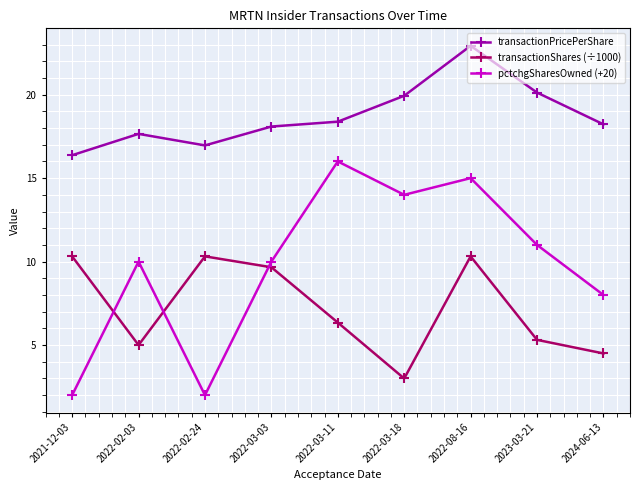

True or false: pctchgSharesOwned (+20) and transactionPricePerShare intersect in this chart.

False